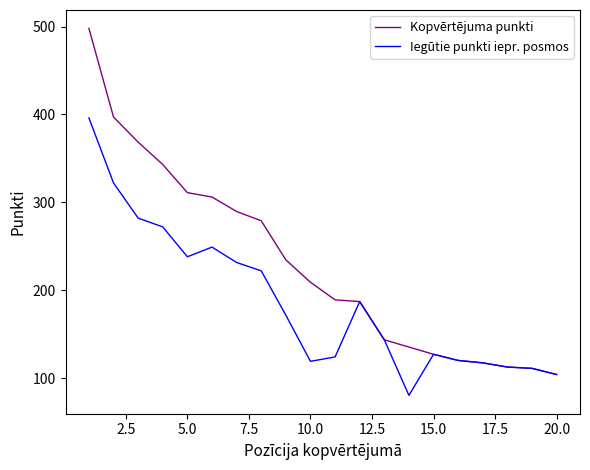

What is the maximum value for Iegūtie punkti iepr. posmos?

396.0